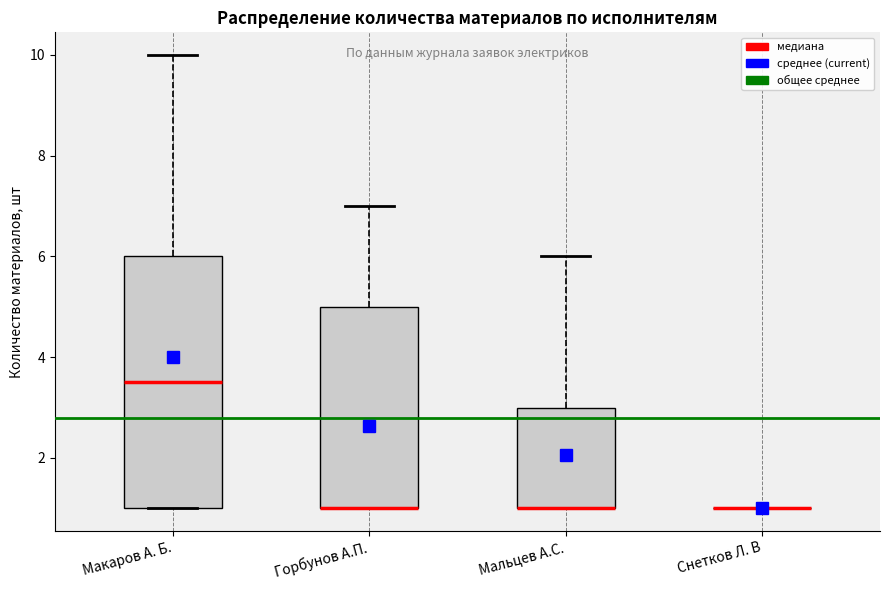

Which box is the tallest, from its lower edge to its upper edge?

Макаров А. Б.